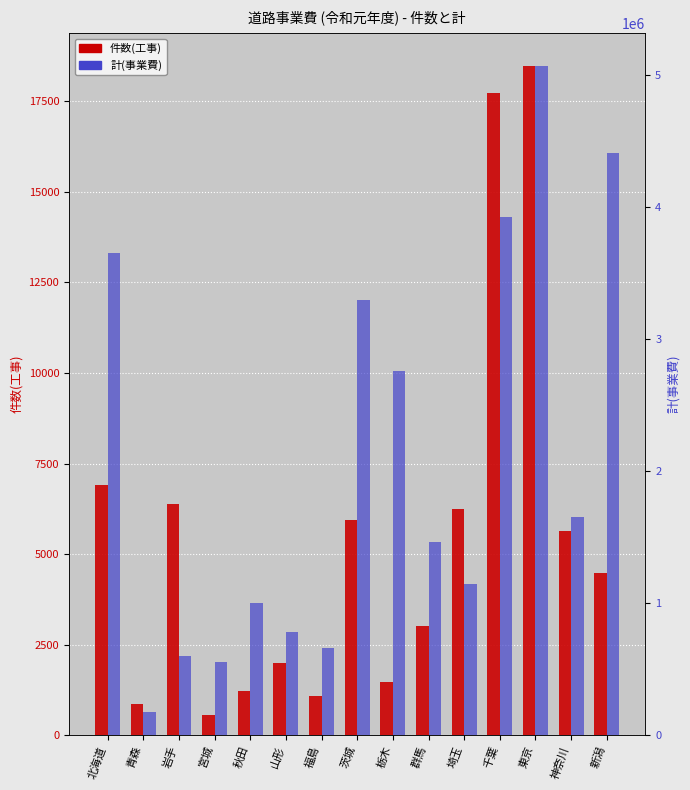

What is the smallest value displayed?

561